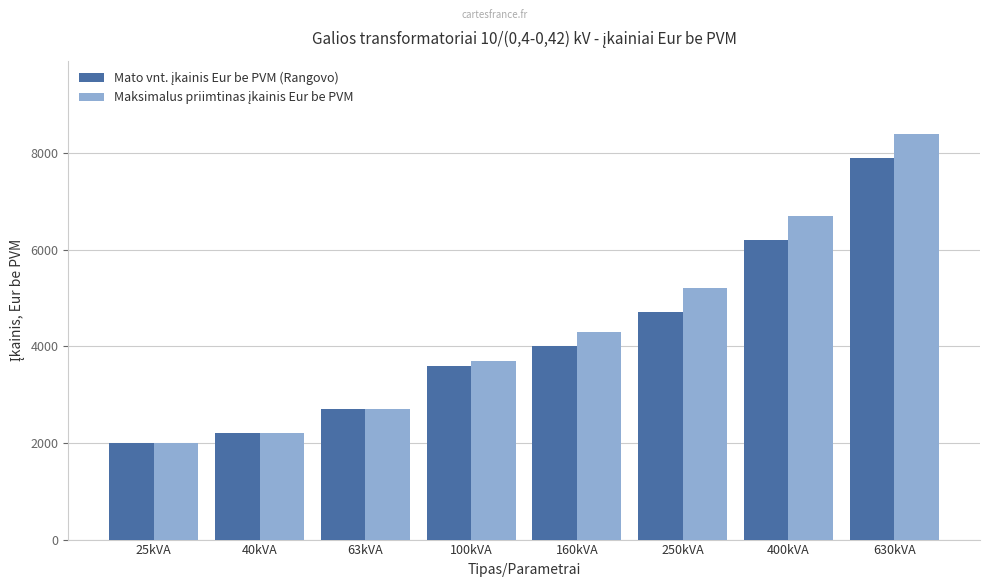

What is the difference between the highest and lowest values at 630kVA?

500